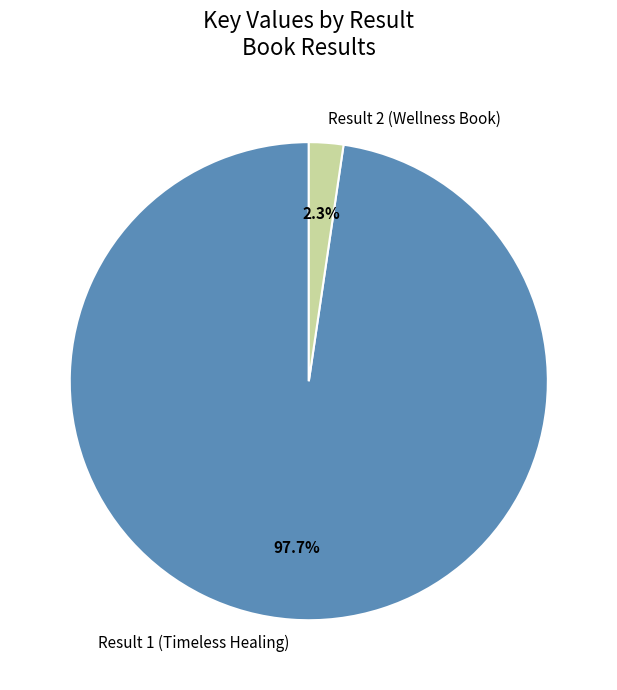

Is the sum of Result 1 (Timeless Healing) and Result 2 (Wellness Book) greater than half?

Yes